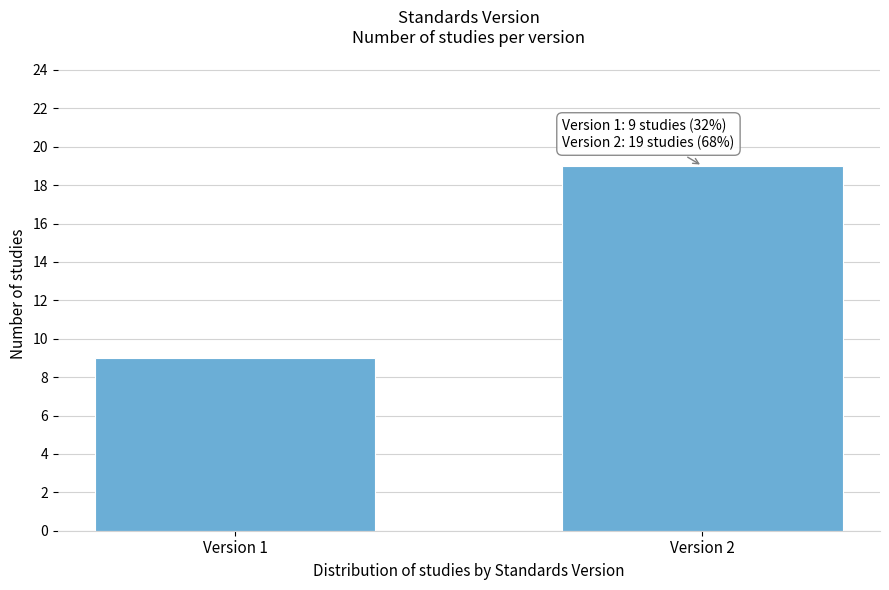

Reading left to right, extract all data points from this chart.

Version 1=9	Version 2=19